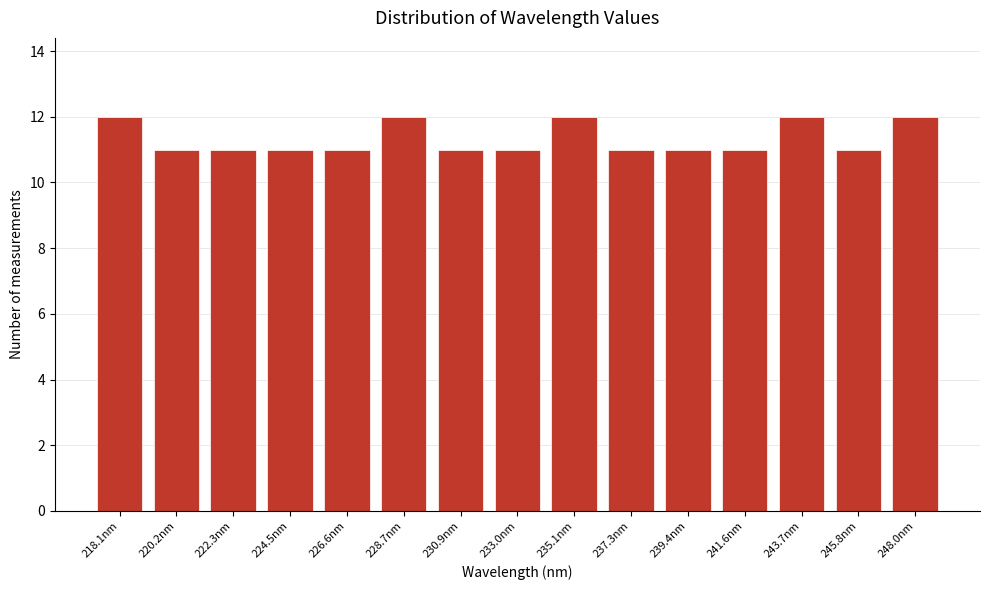

Reading right to left, list all the values displayed in this chart.

248.0nm=12	245.8nm=11	243.7nm=12	241.6nm=11	239.4nm=11	237.3nm=11	235.1nm=12	233.0nm=11	230.9nm=11	228.7nm=12	226.6nm=11	224.5nm=11	222.3nm=11	220.2nm=11	218.1nm=12